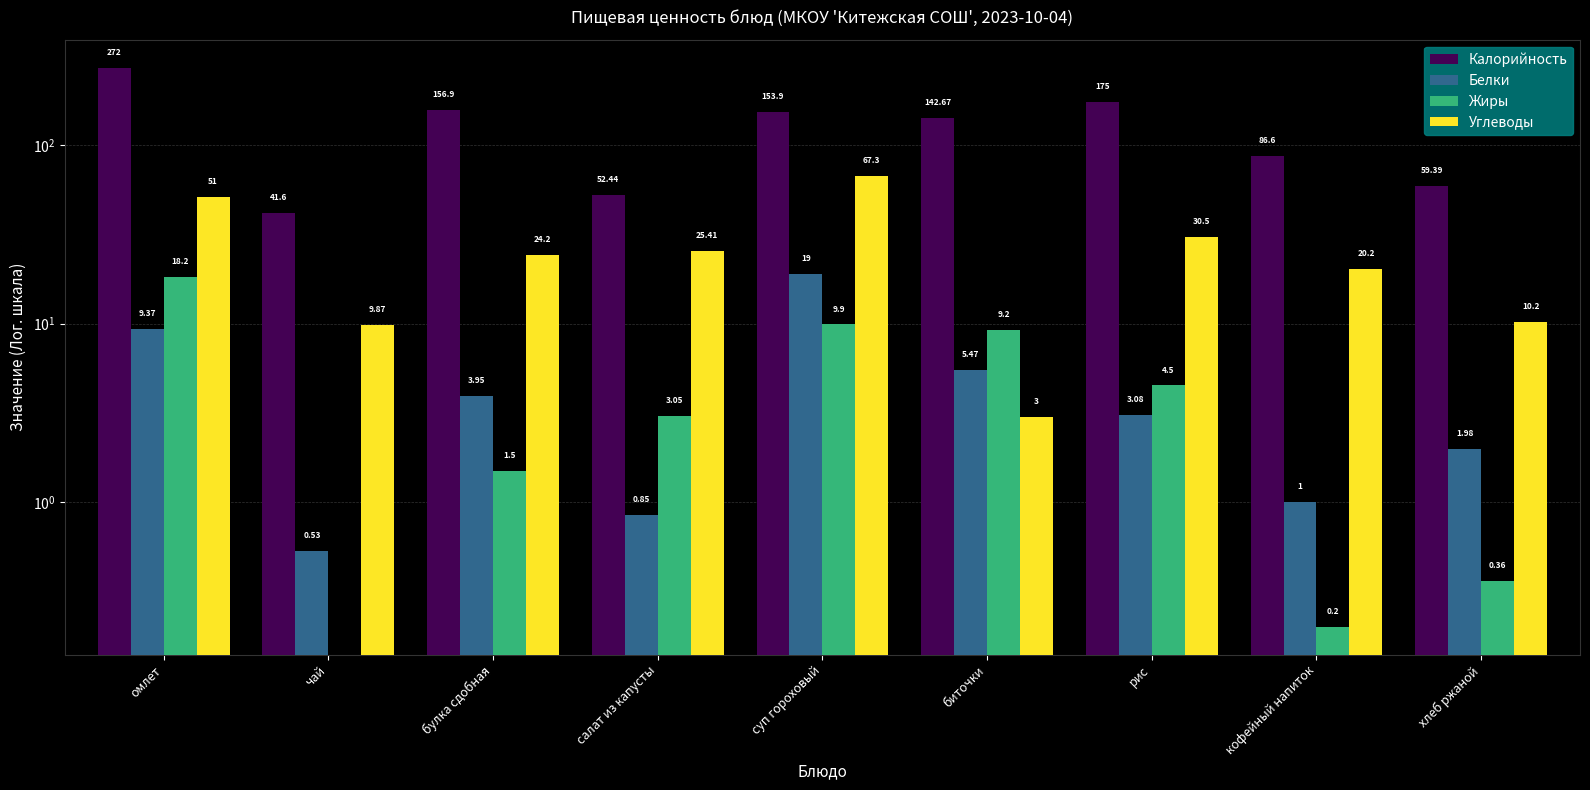

What is the difference between the Углеводы values at булка сдобная and суп гороховый?

43.1